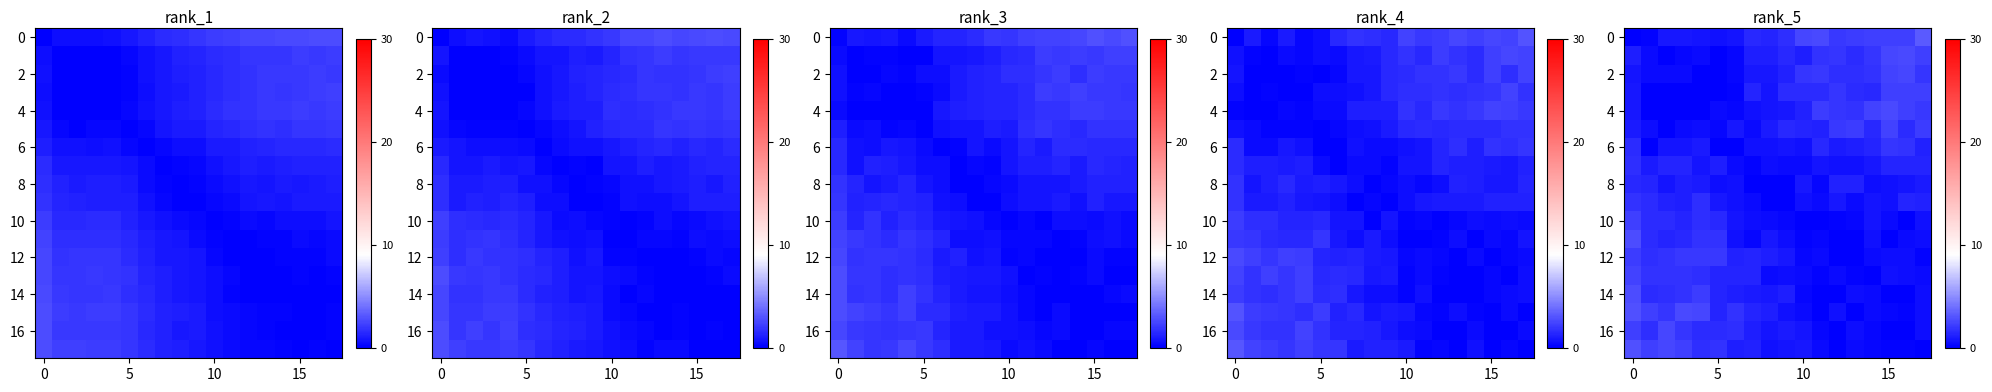

What is the difference between the maximum and minimum values in the row_0 series?

3.2